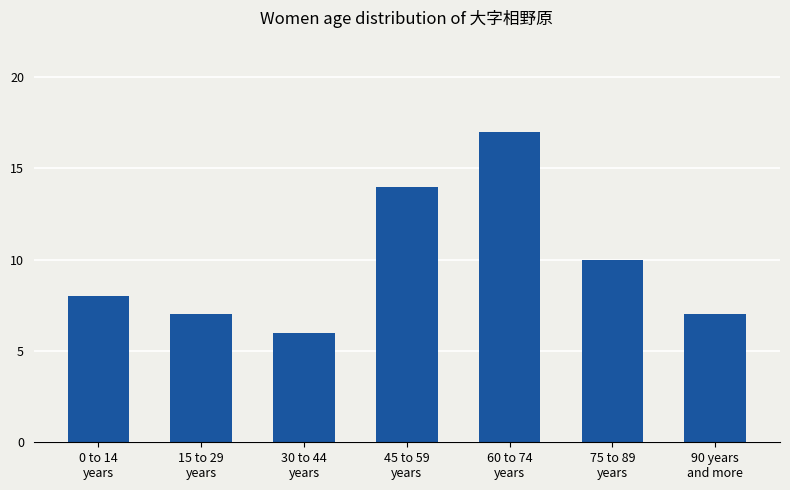

What is the change in value from 15 to 29
years to 45 to 59
years?

+7